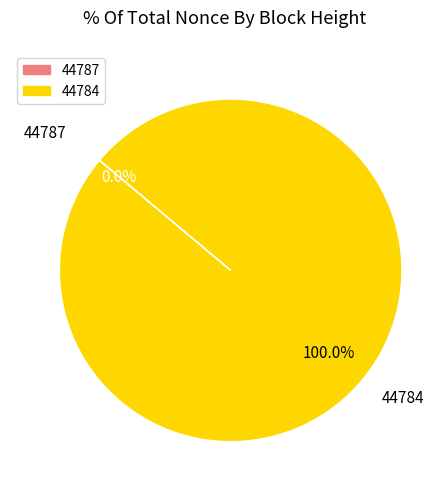

Rank the categories by value from highest to lowest.

44784, 44787